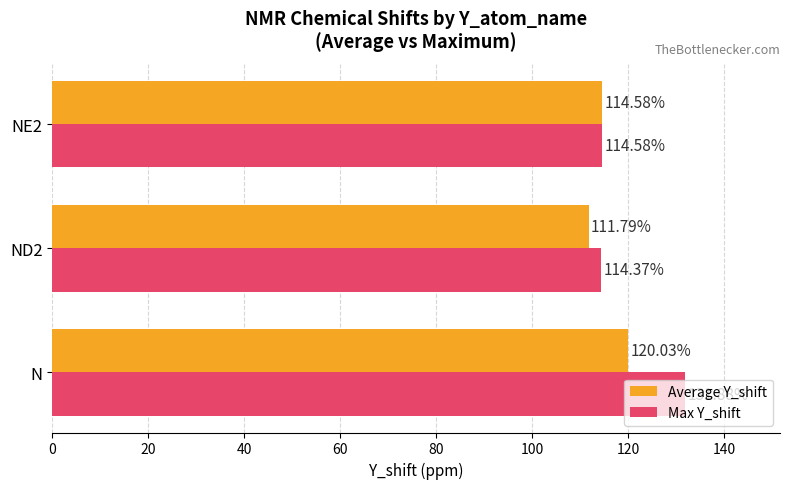

Is the value of Average Y_shift at NE2 greater than the value of Max Y_shift at ND2?

Yes